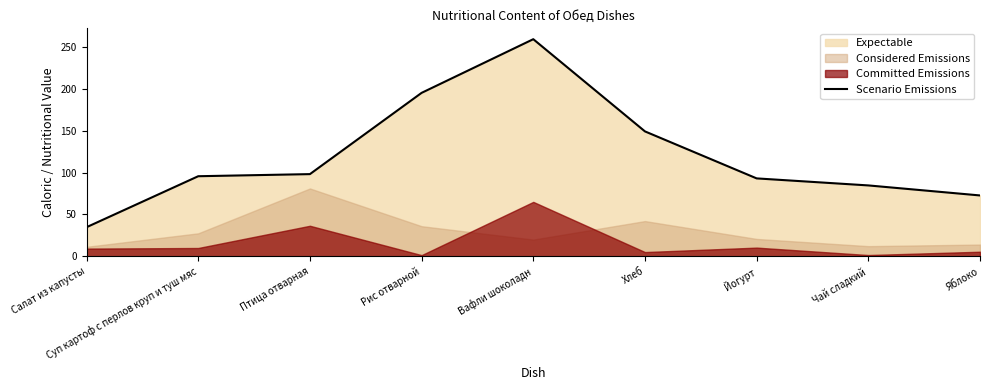

What is the change in value from Хлеб to Чай сладкий?

-64.4